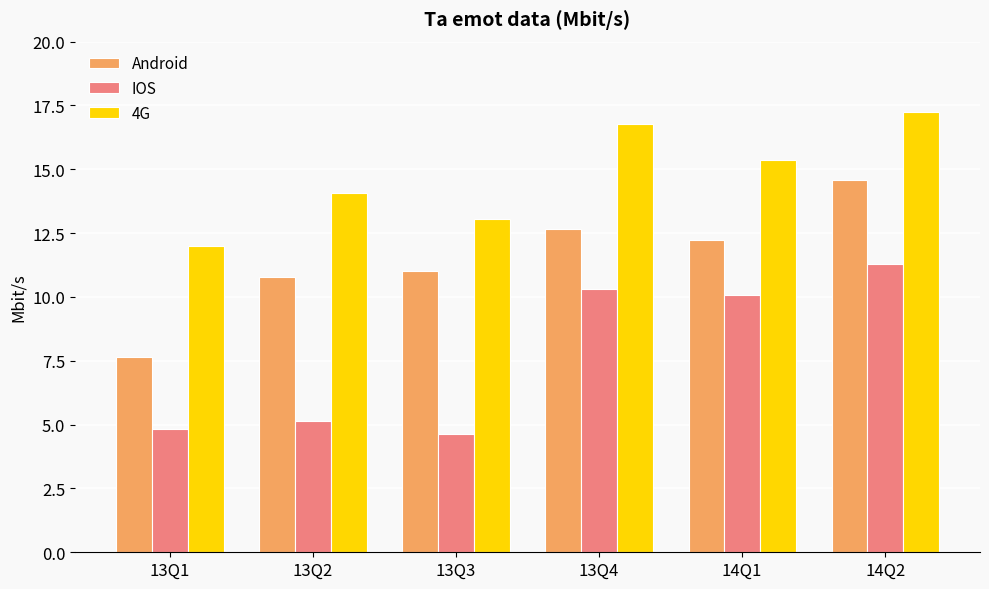

What are all the series names shown in the legend?

Android, IOS, 4G